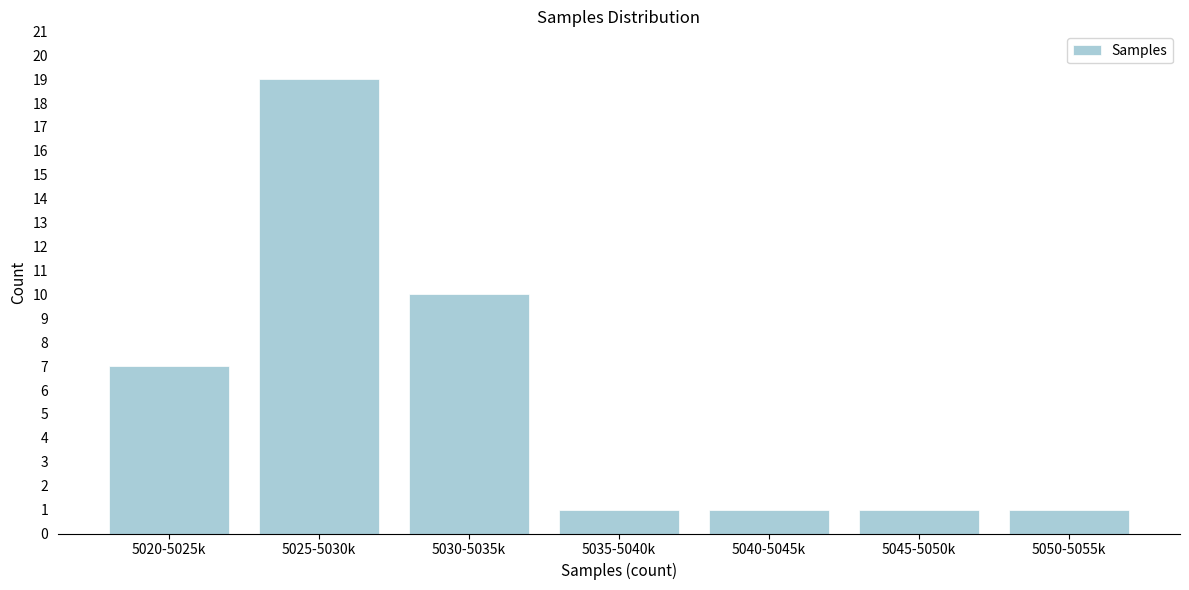

Reading left to right, what are all the values shown in this chart?

7	19	10	1	1	1	1